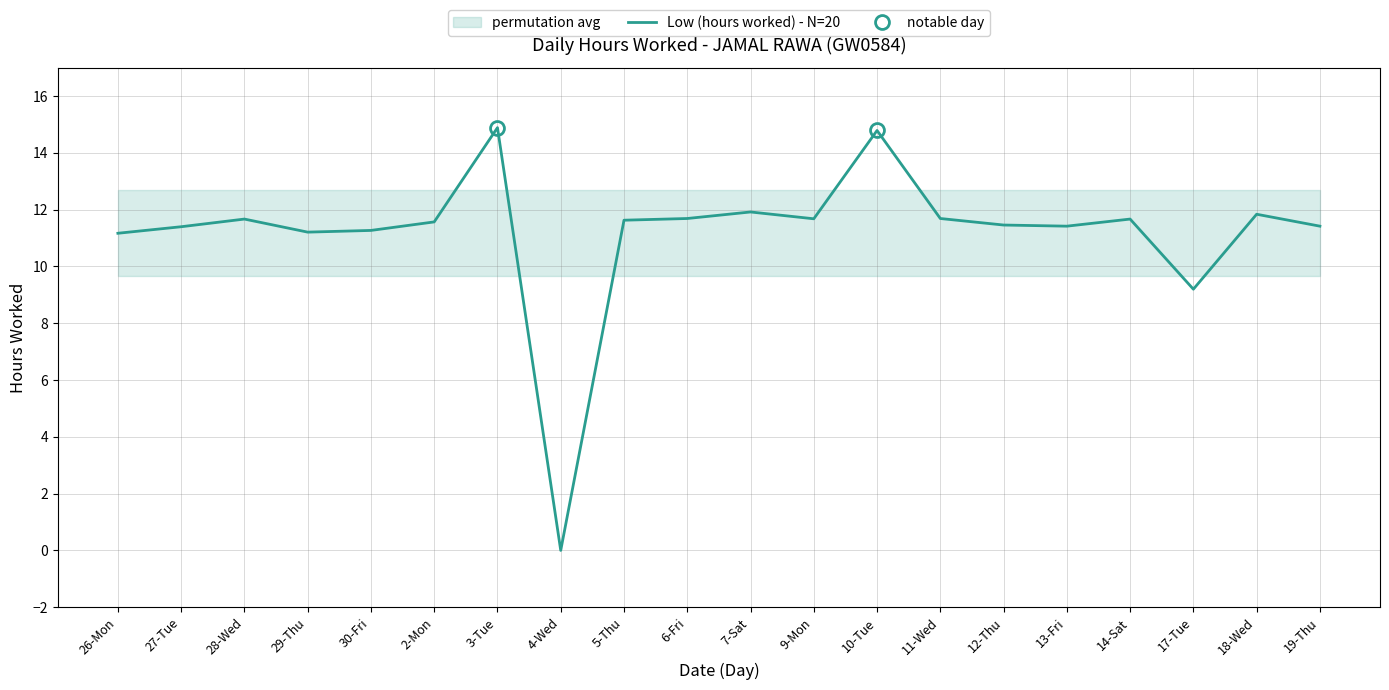

What is the difference between the second highest and minimum values?

14.8